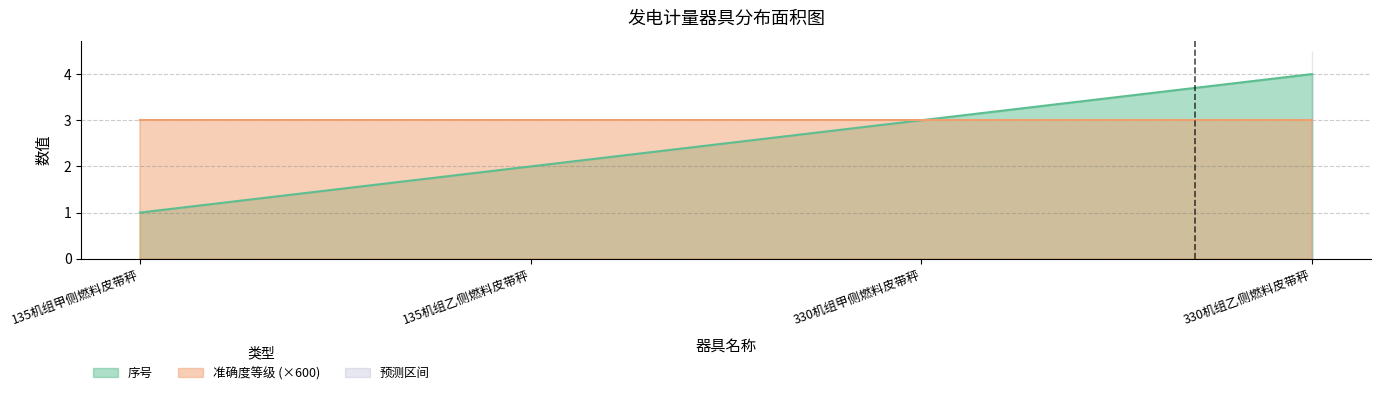

What is the difference between the maximum and minimum values?

3